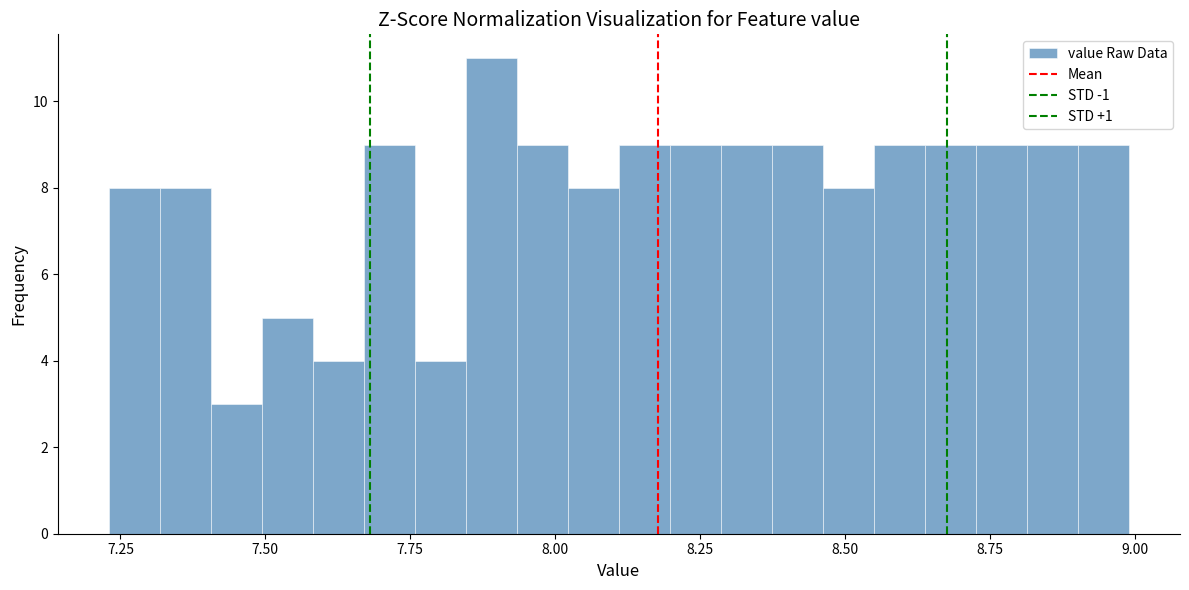

Read against the x-axis, roughly where is the centre of the tallest bar?

7.90